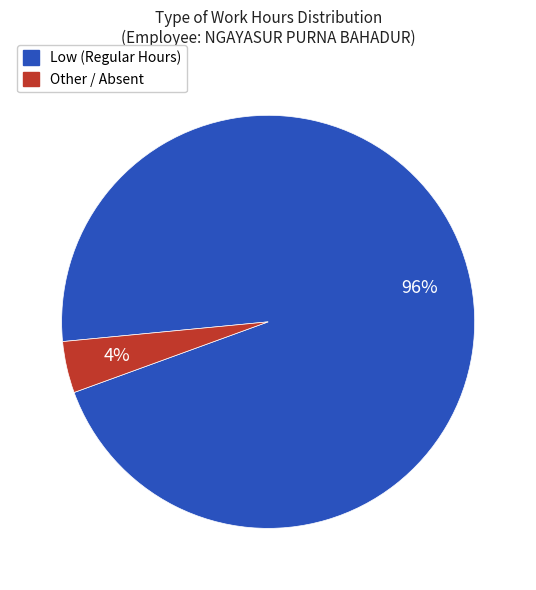

Is there a majority slice in this chart?

Yes